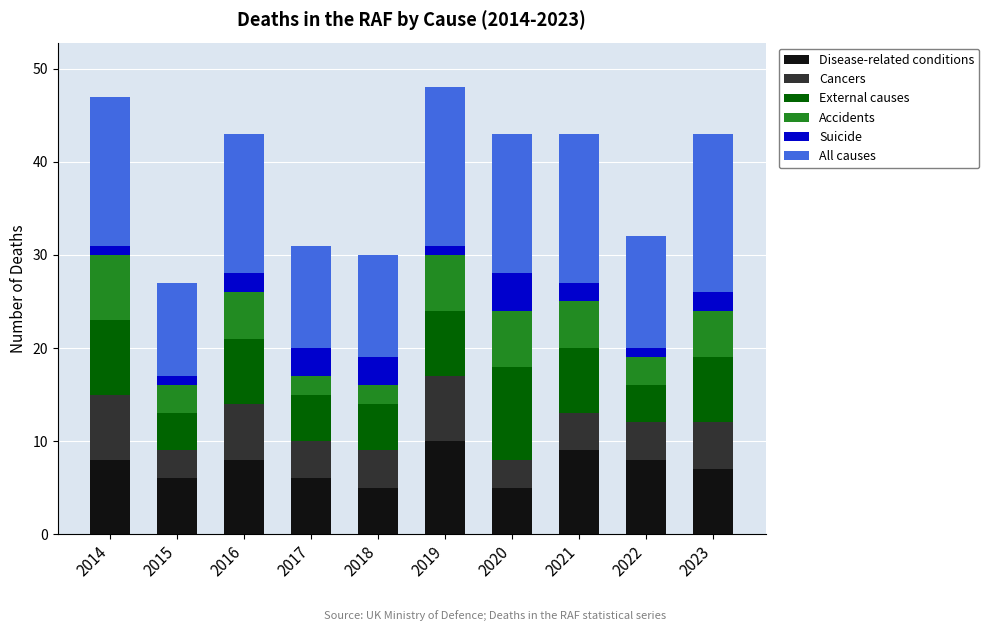

What is the total value across all series at 2020?

43